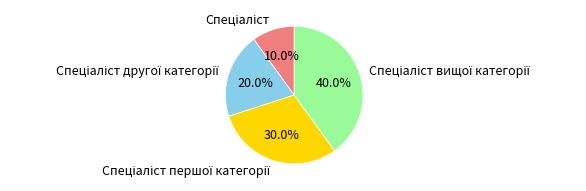

How many segments does this pie chart have?

4